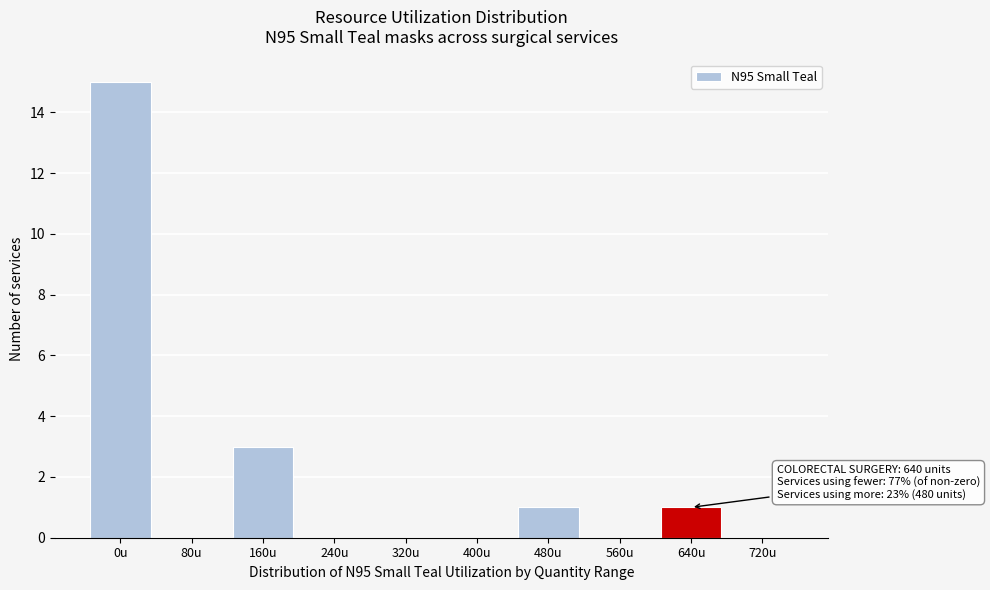

Reading left to right, transcribe all the data shown in this chart.

0u=15	80u=0	160u=3	240u=0	320u=0	400u=0	480u=1	560u=0	640u=1	720u=0